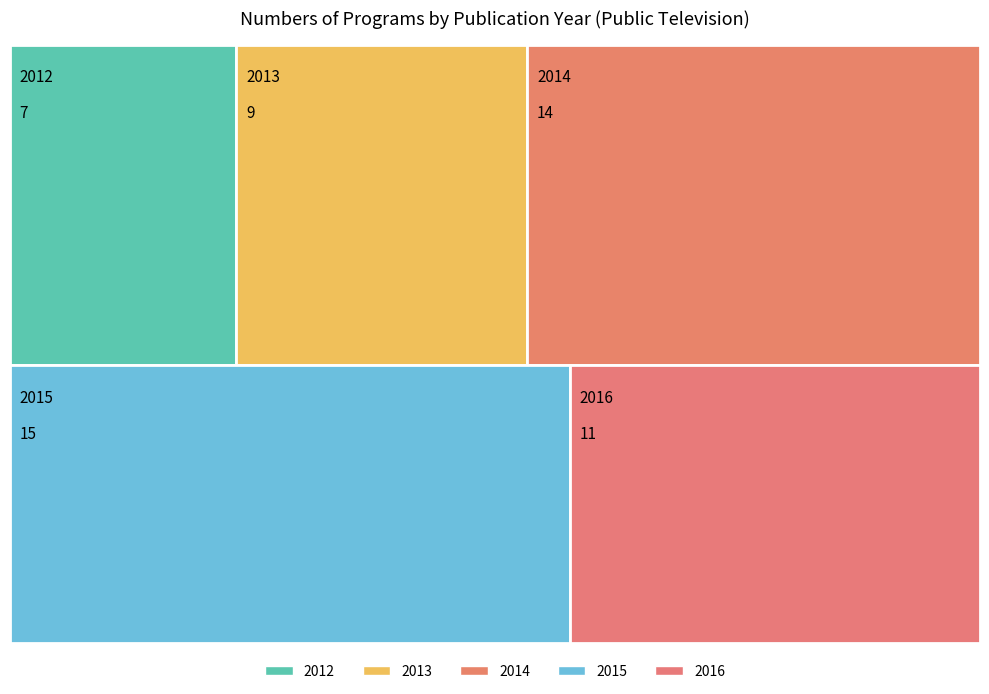

Reading left to right, extract all data points from this chart.

2012=7	2013=9	2014=14	2015=15	2016=11